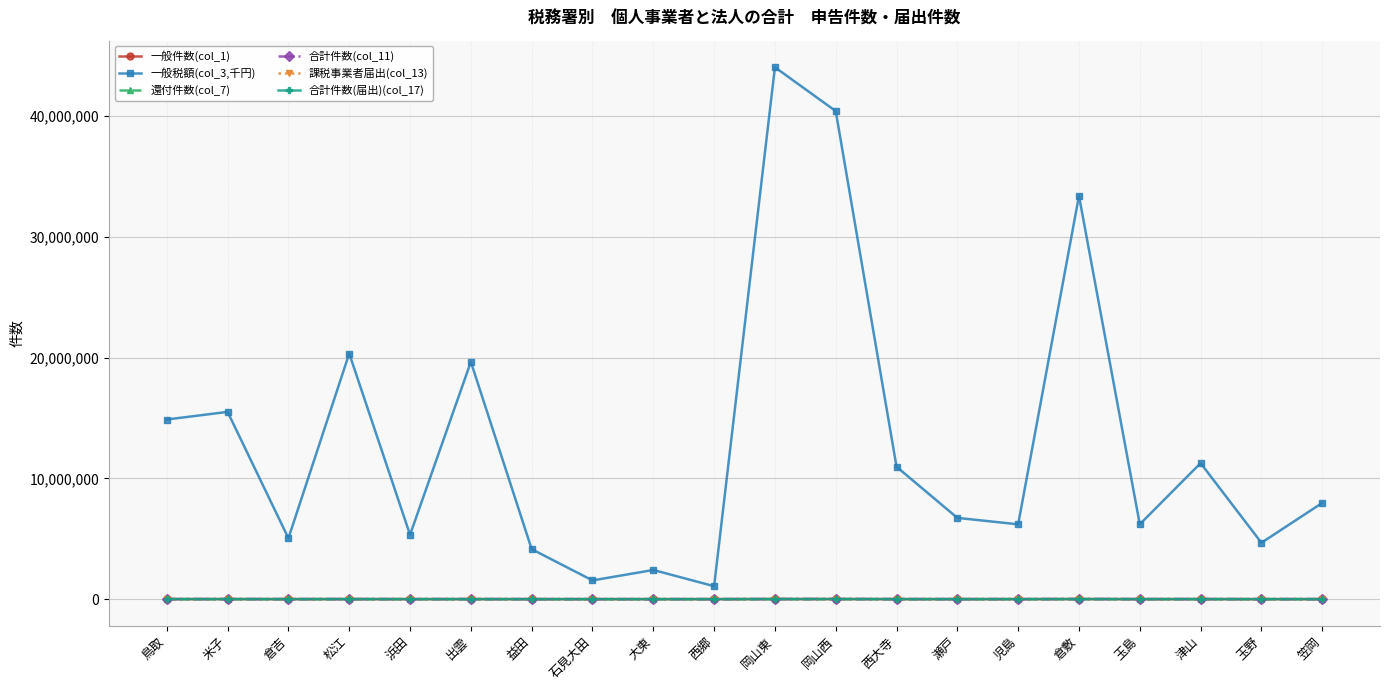

The value of 一般税額(col_3,千円) at 益田 is 1241750. True or false?

False